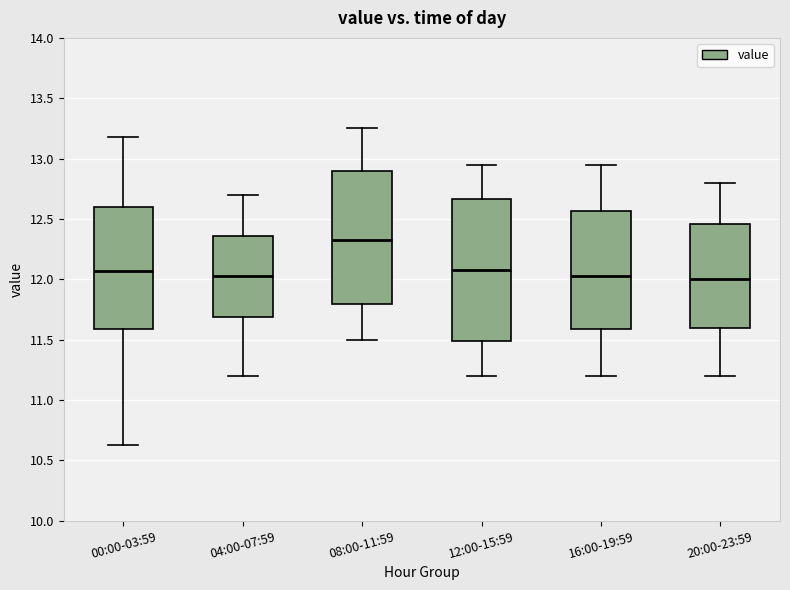

Where does the upper whisker of the box for 00:00-03:59 end on the y-axis? The values are not printed on the chart, so give them approximately, as read against the axis.

13.20